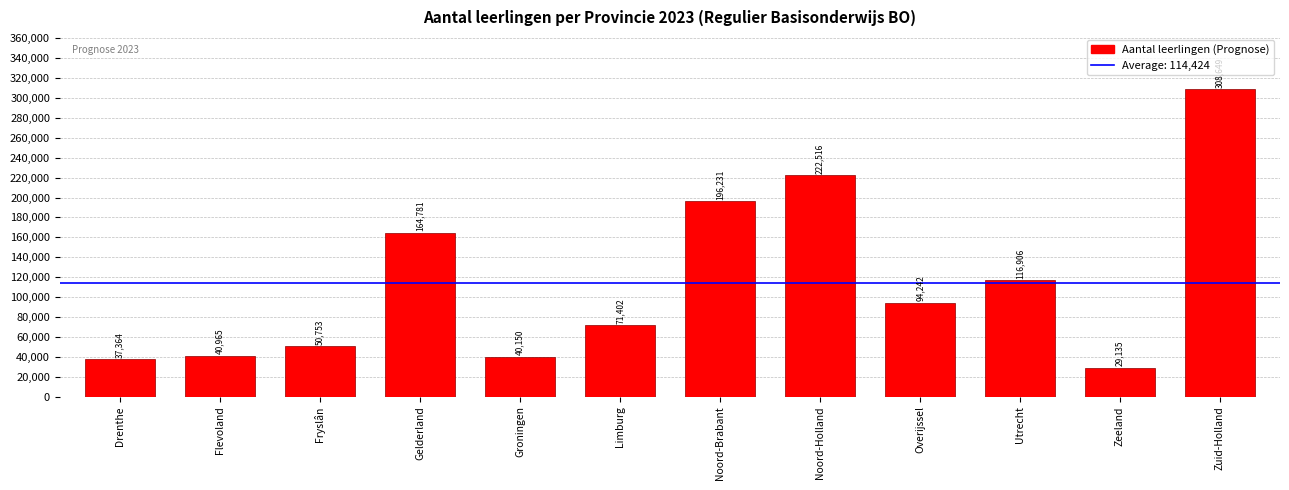

What is the maximum value shown in the chart?

308649